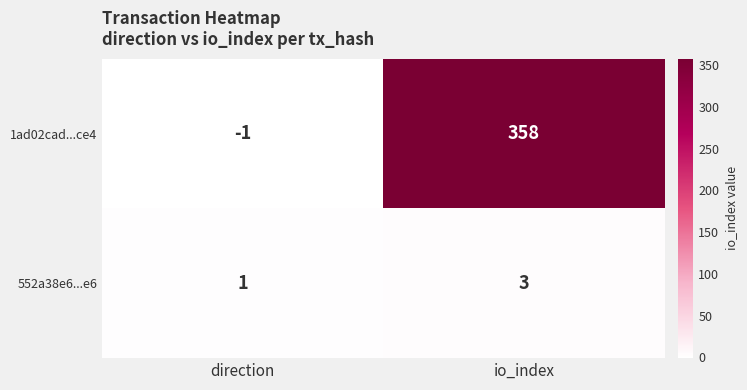

The value of 1ad02cad...ce4 at io_index is 139. True or false?

False